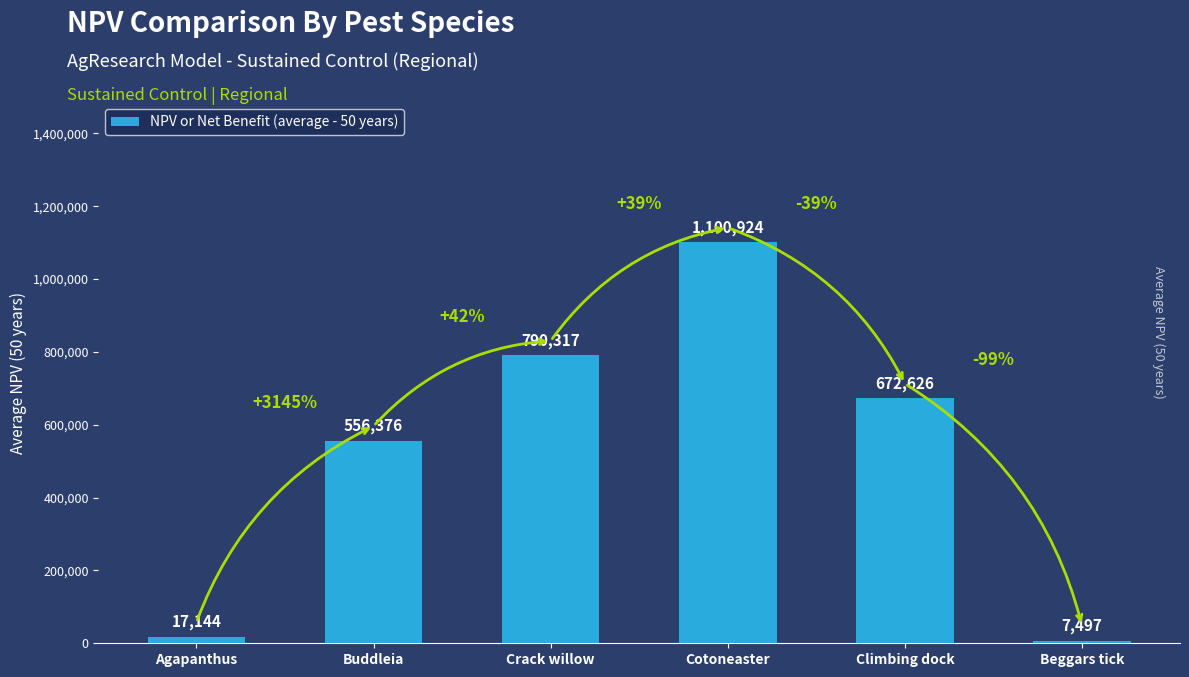

Approximately how many times larger is the value at Crack willow compared to Buddleia?

1.4